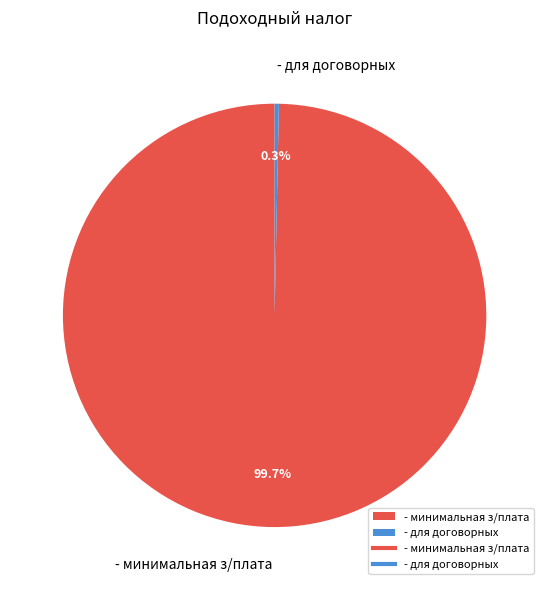

Which has a higher value, - минимальная з/плата or - для договорных?

- минимальная з/плата